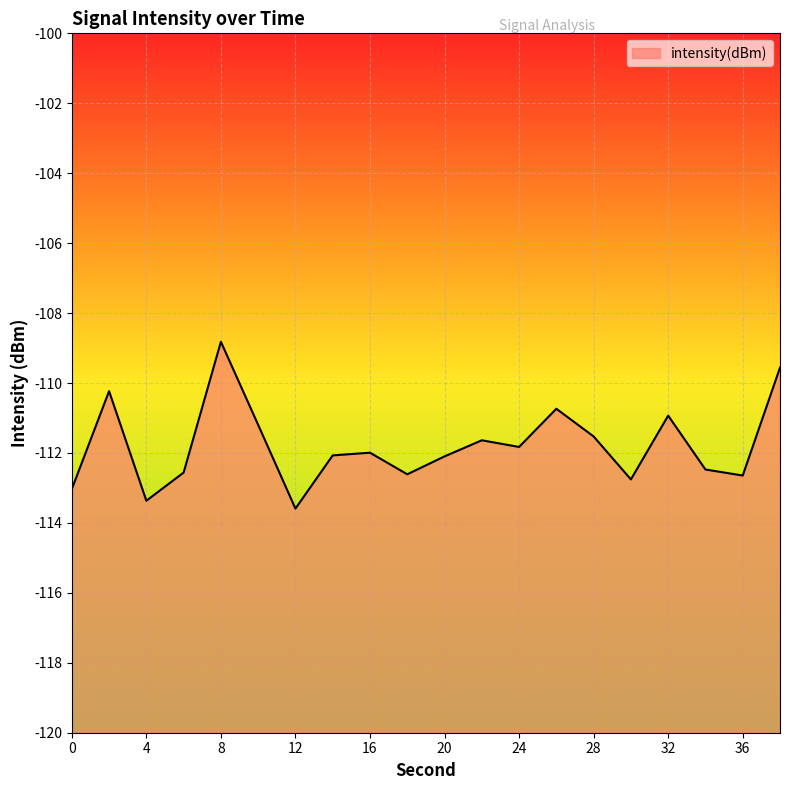

What is the sum of all values?

-2235.7